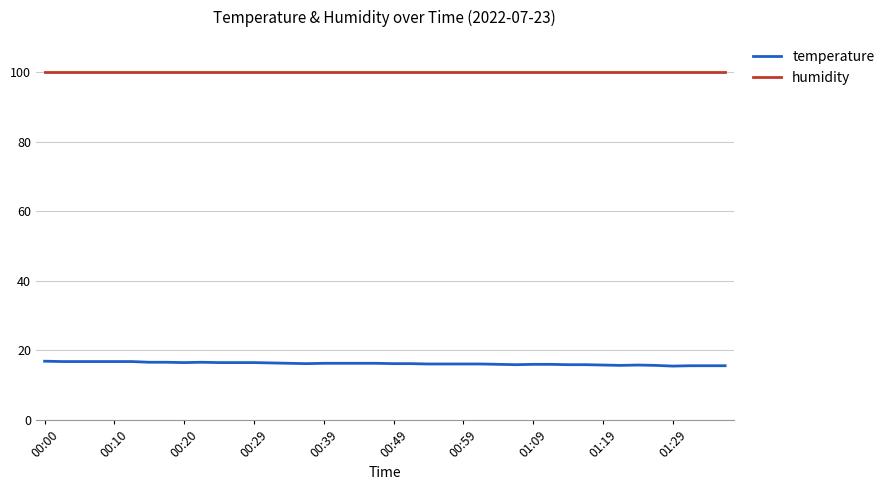

What is the minimum value for humidity?

99.9